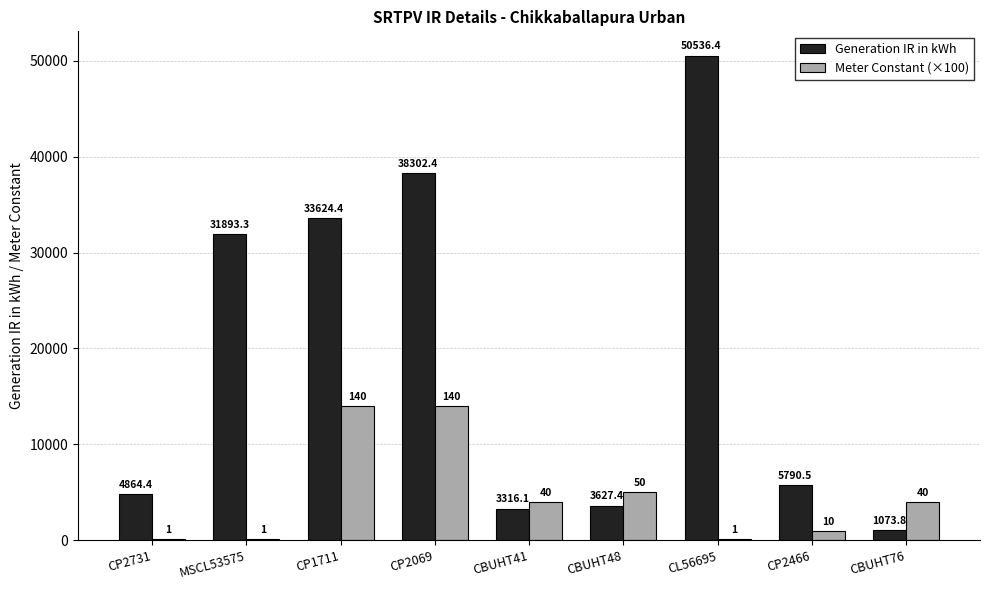

Which category has the highest value across all series?

CL56695